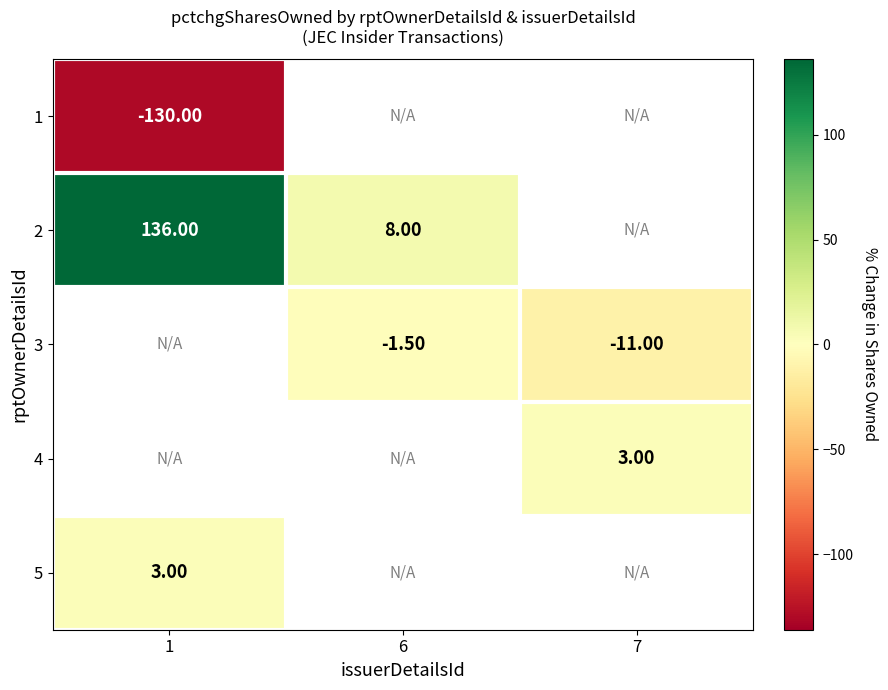

Is the value of 1 at 7 greater than the value of 5 at 7?

No